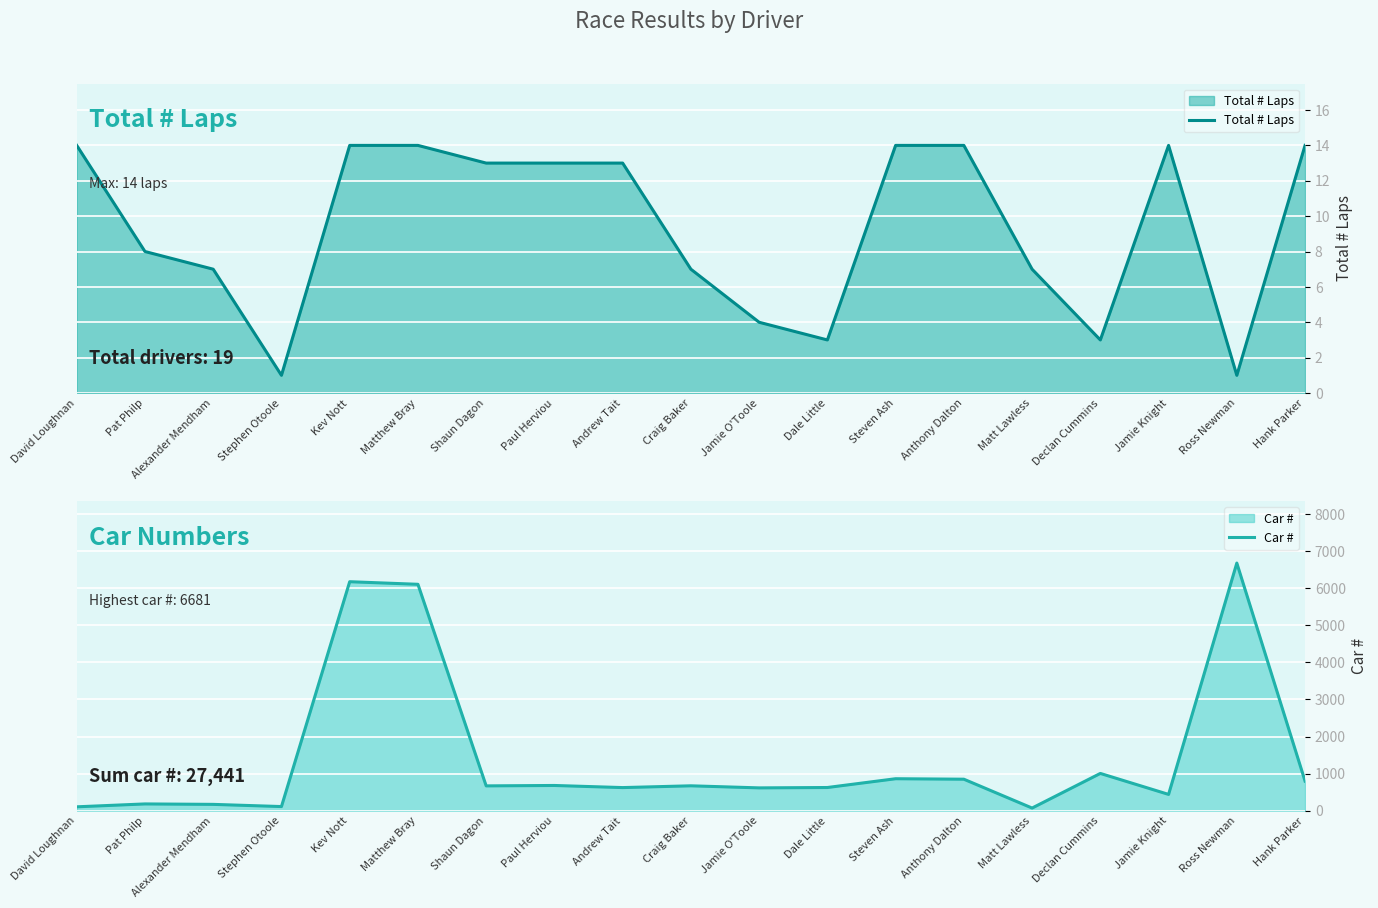

True or false: Total # Laps and Car # cross at least once.

False